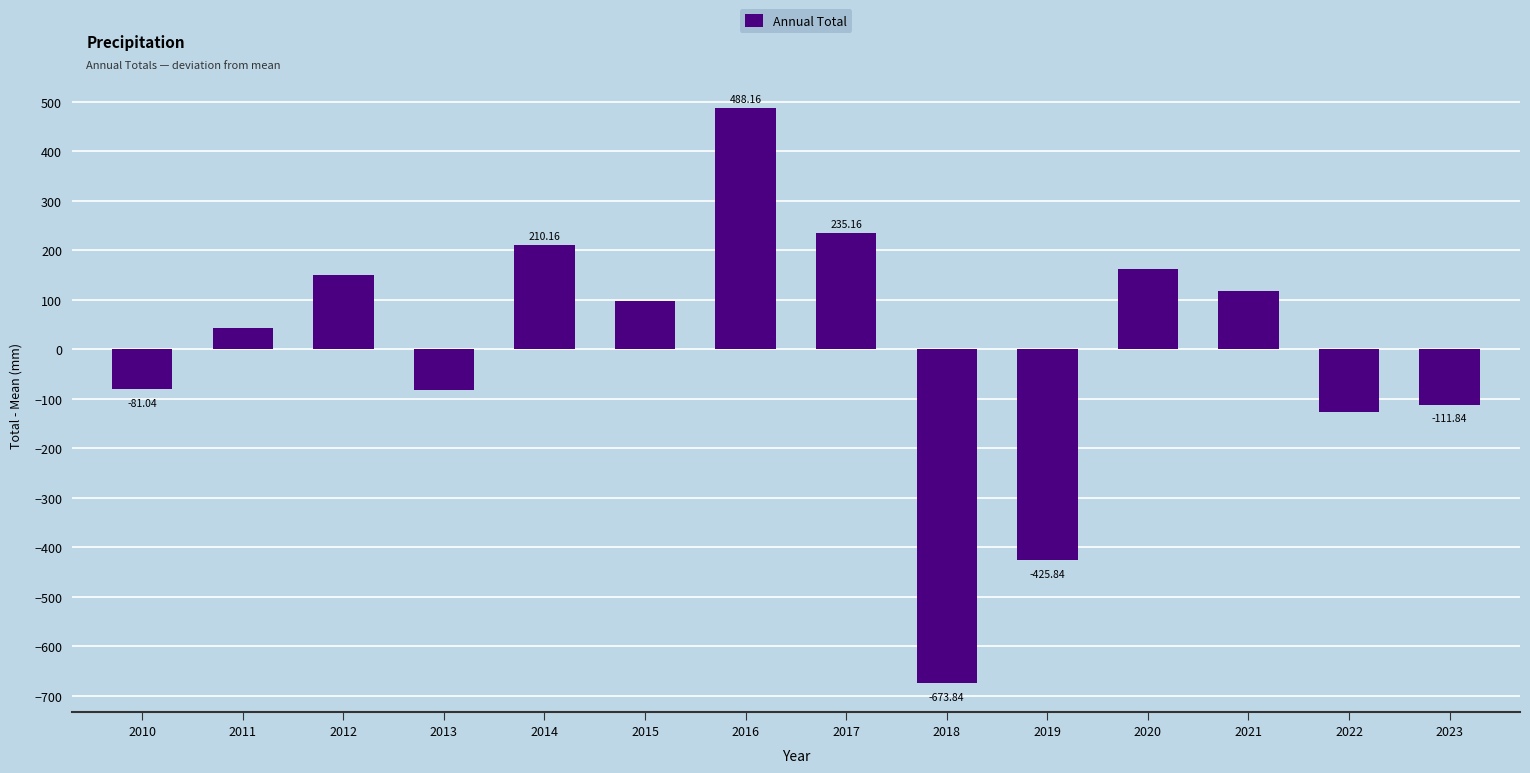

Are the bars horizontal?

No